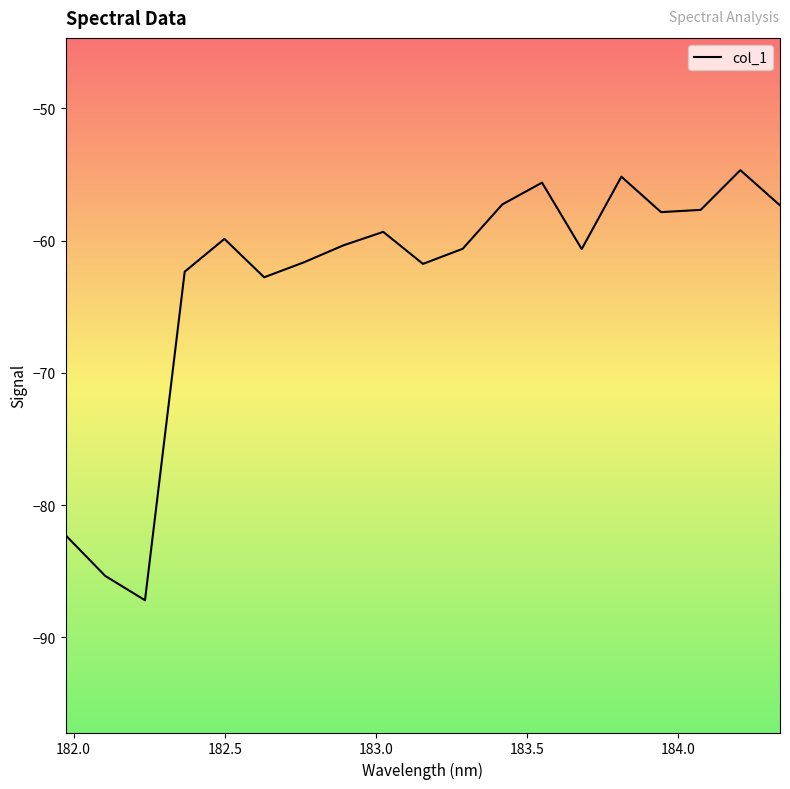

What is the minimum value shown in the chart?

-87.2